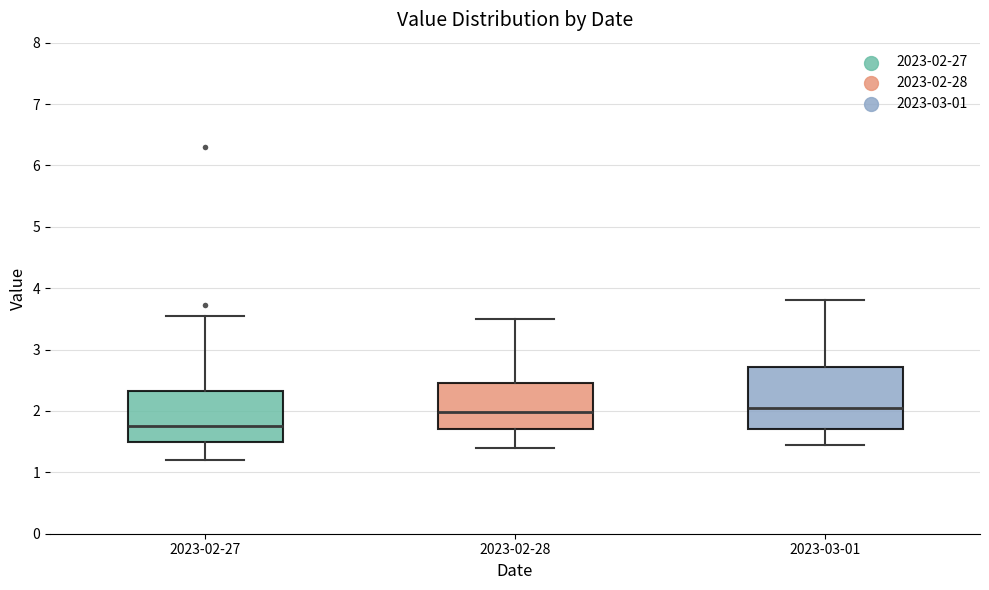

Reading left to right, read every box against the y-axis: the position of its median line, the range the box covers, and the ends of its whiskers. The values are not printed on the chart, so give them approximately, as read against the axis.

2023-02-27: median 1.8, box 1.5 to 2.3, whiskers 1.2 to 3.6
2023-02-28: median 2.0, box 1.7 to 2.5, whiskers 1.4 to 3.5
2023-03-01: median 2.1, box 1.7 to 2.7, whiskers 1.5 to 3.8